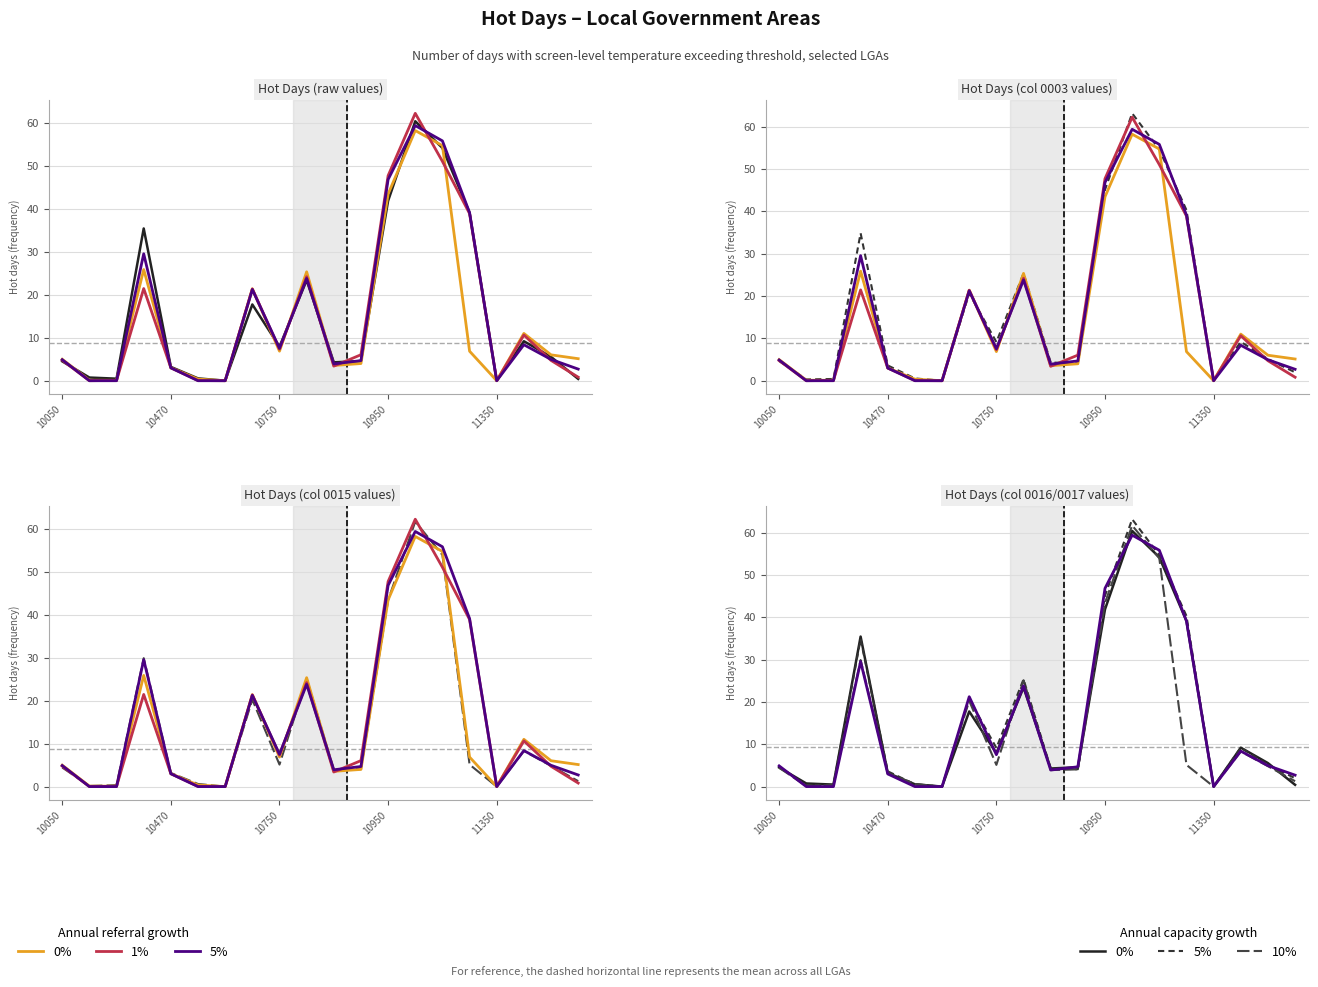

How many intersections are there between 10% capacity growth and 1% referral growth?

7